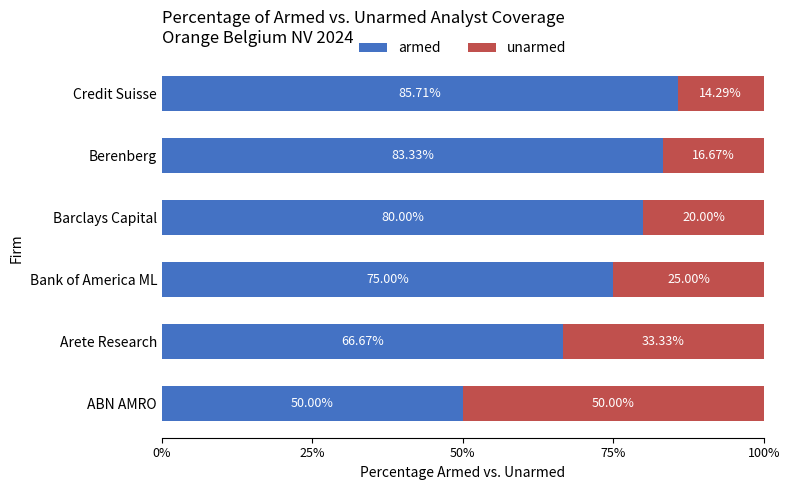

How many categories are shown in the chart?

6